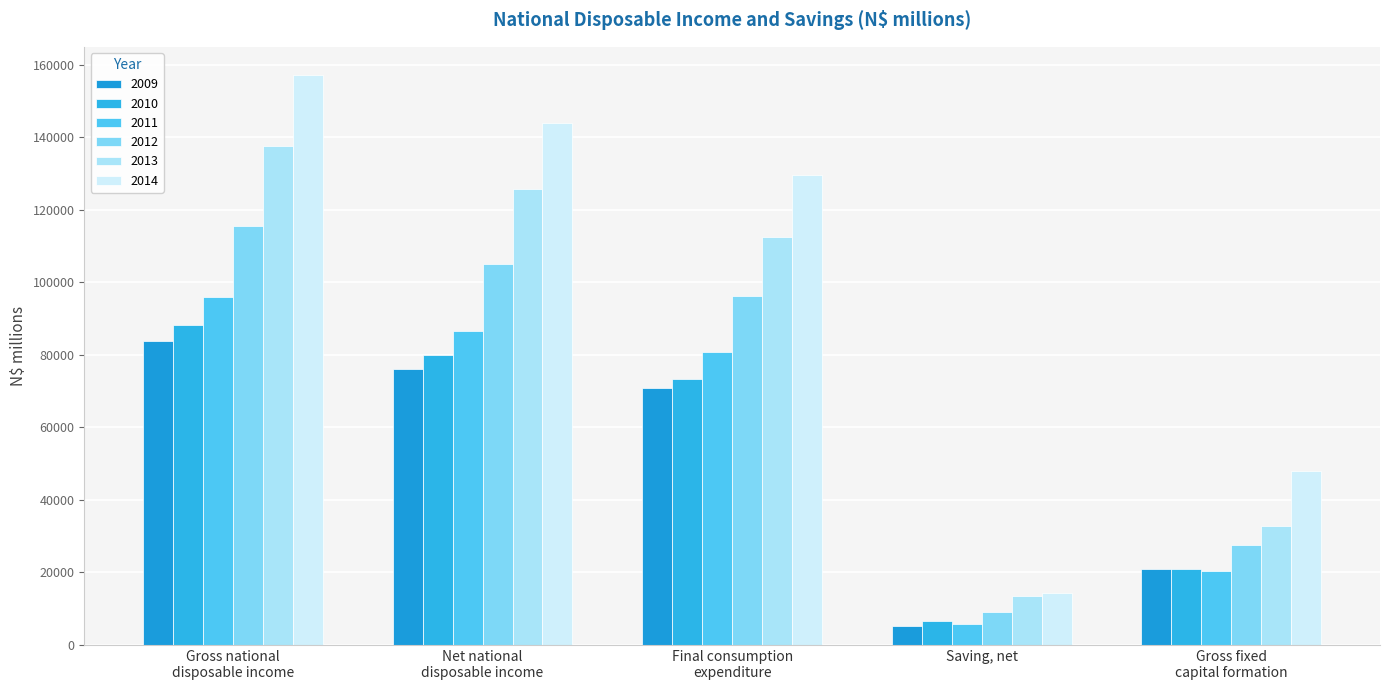

What is the difference between the second highest and minimum values in the 2011 series?

80711.9